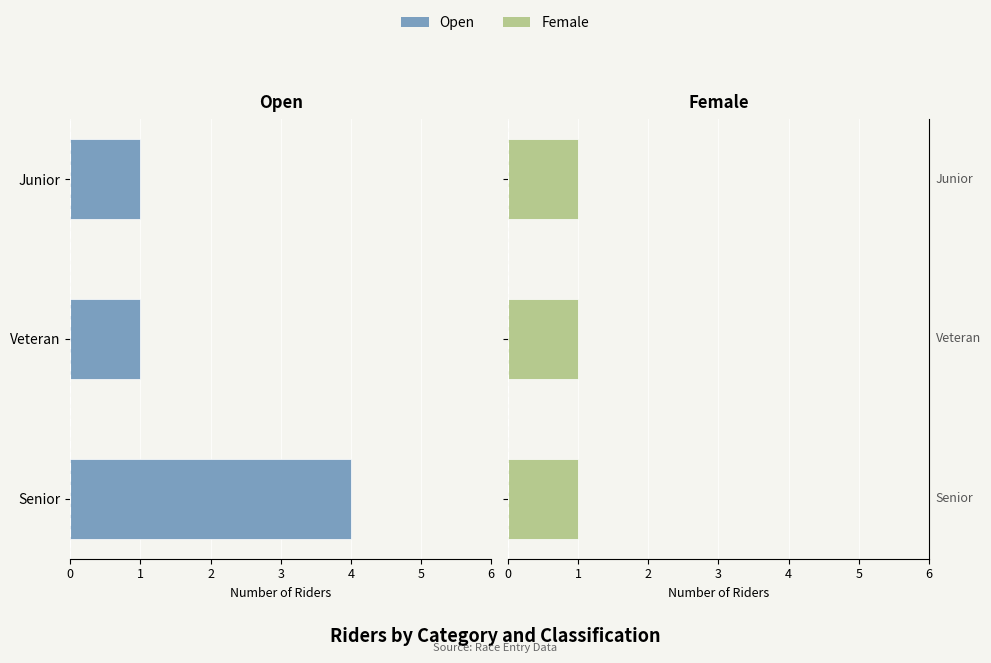

How many bars are there in total?

6